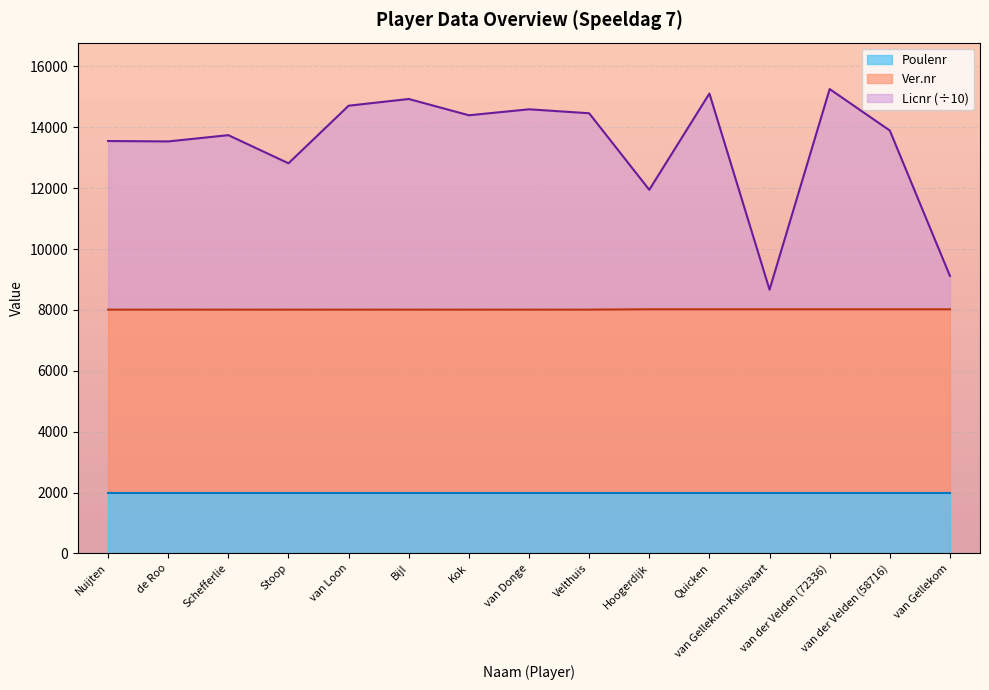

What is the label of the 5th point from the right?

Quicken